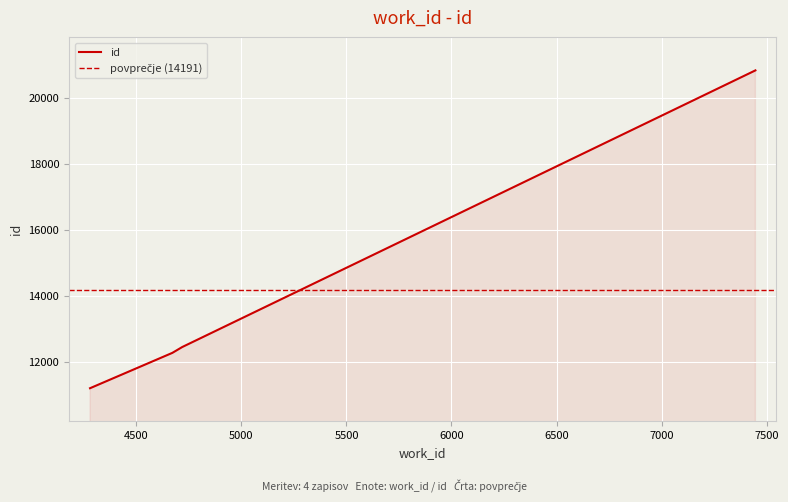

List the labels in order of value, largest first.

7447, 4718, 4671, 4279